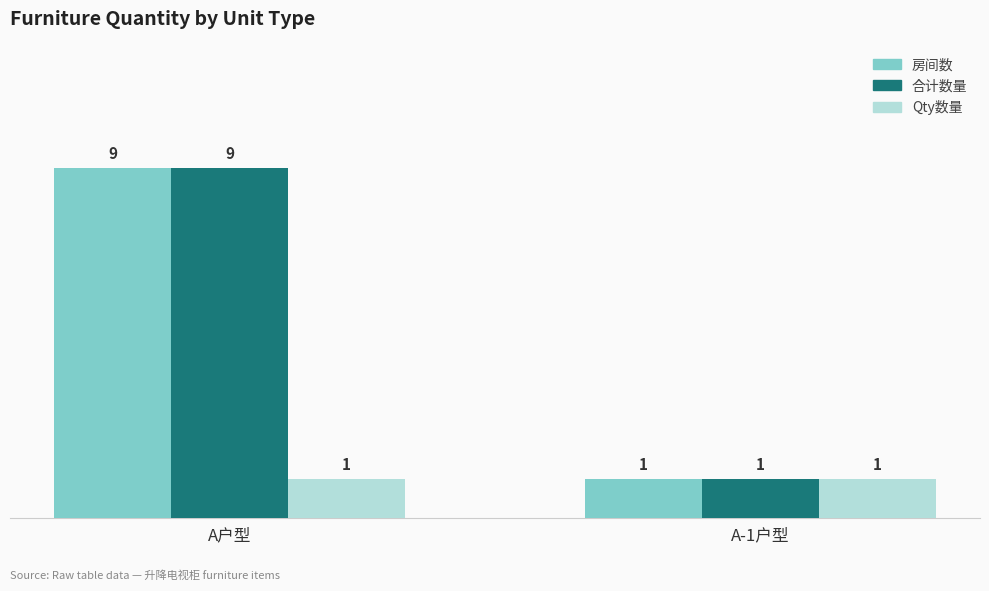

What is the value of the Qty数量 bar at the 2nd from the left?

1